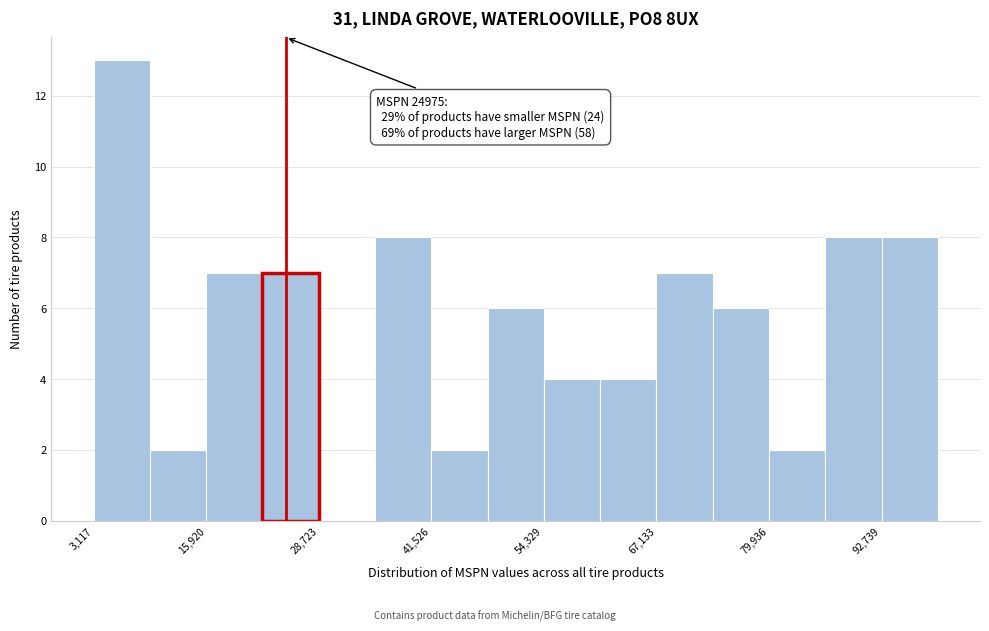

Read against the x-axis, roughly where is the centre of the tallest bar?

6000